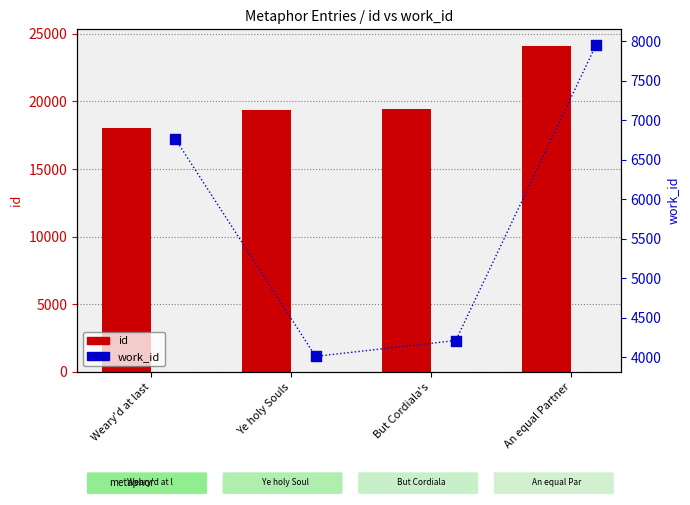

What are all the series names shown in the legend?

id, work_id